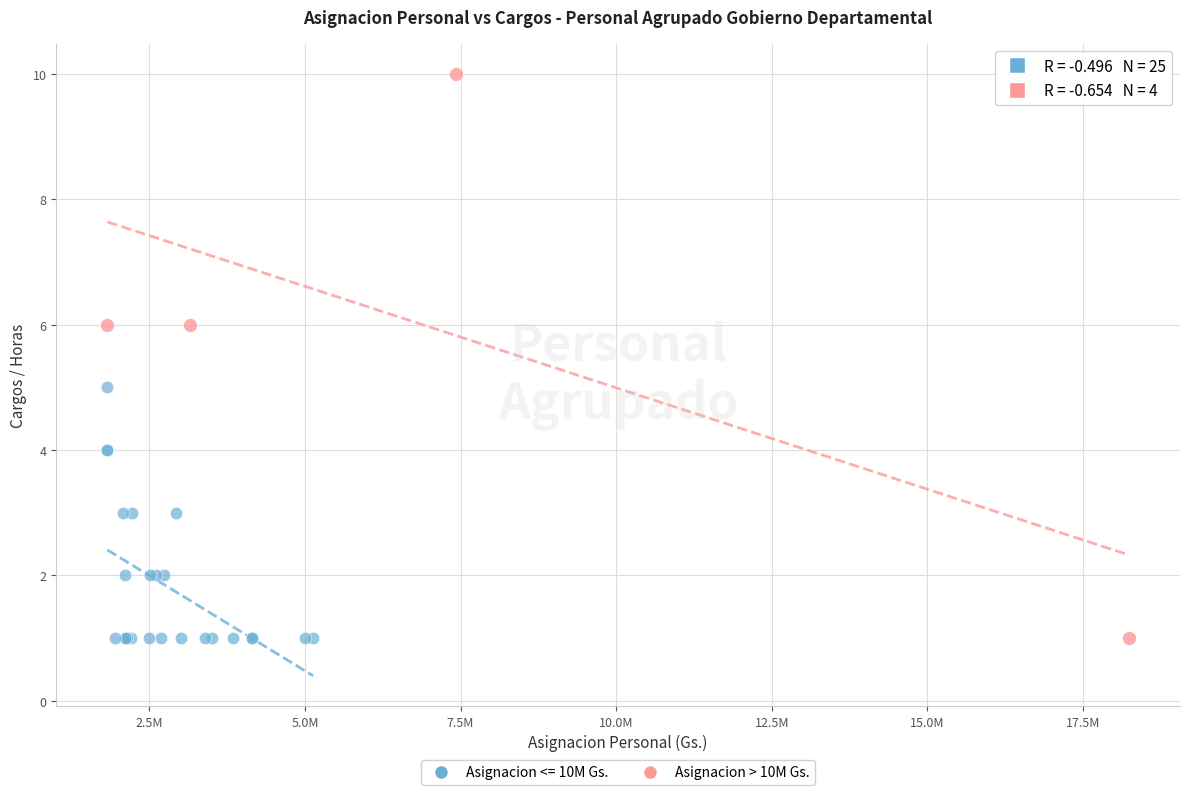

Which series has the largest Y range (max minus min)?

Asignacion > 10M Gs.